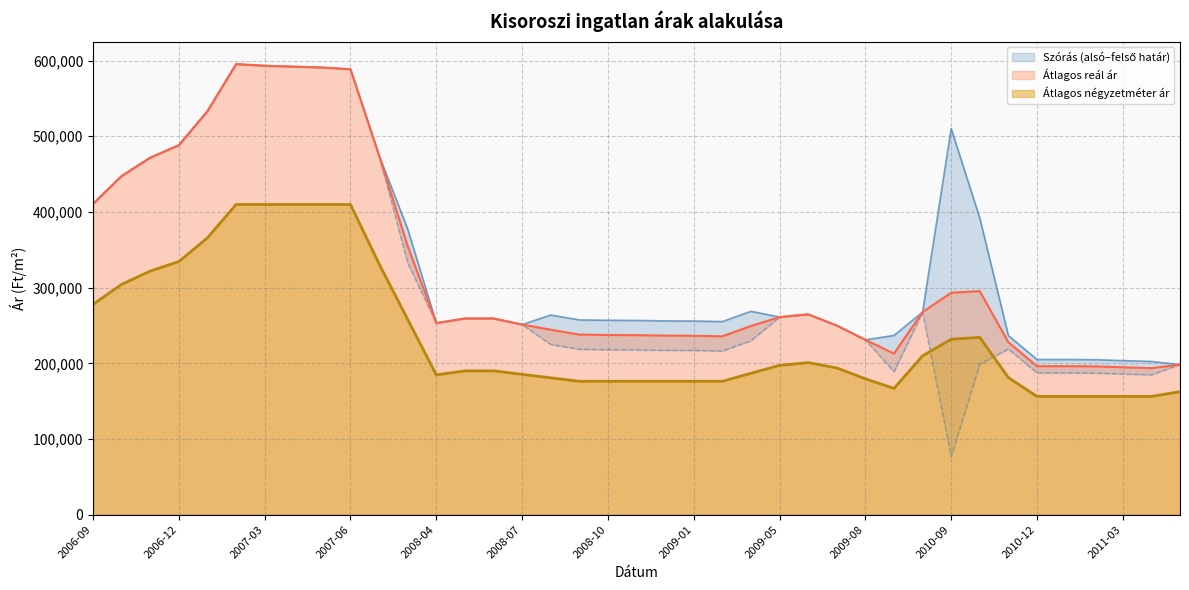

What is the label of the 26th point from the right?

2008-05